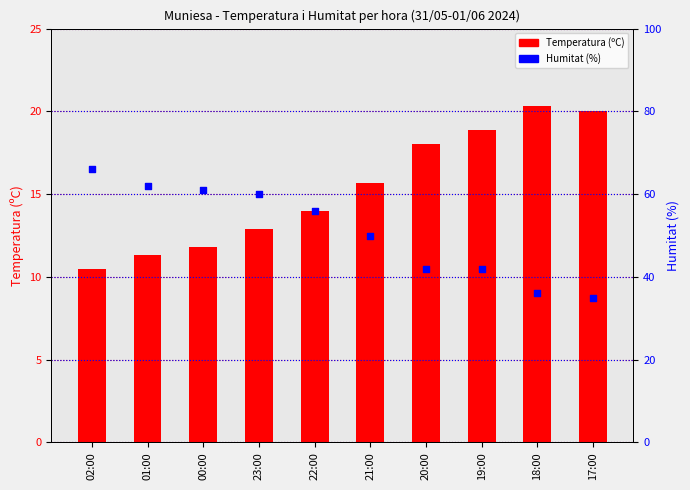

What is the total value across all series at 20:00?

60.0